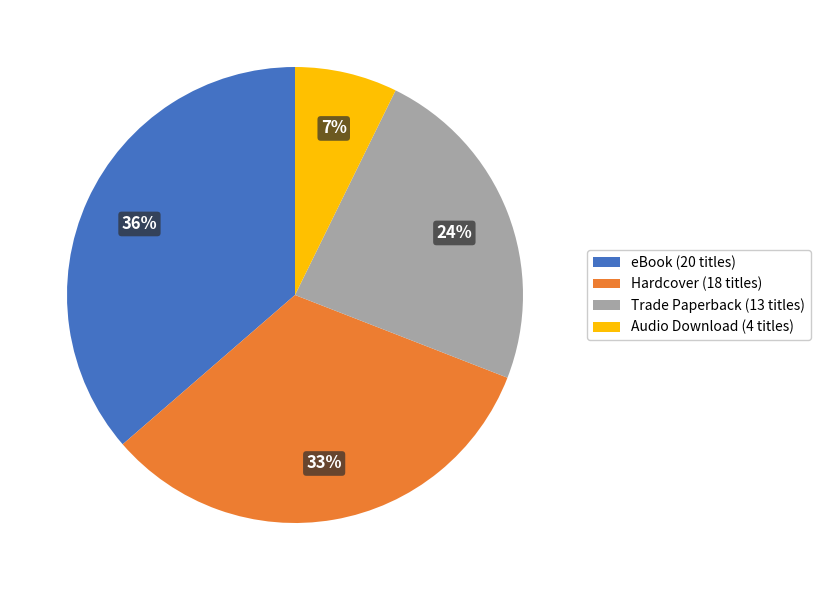

To the nearest percent, what is the average slice percentage?

25%